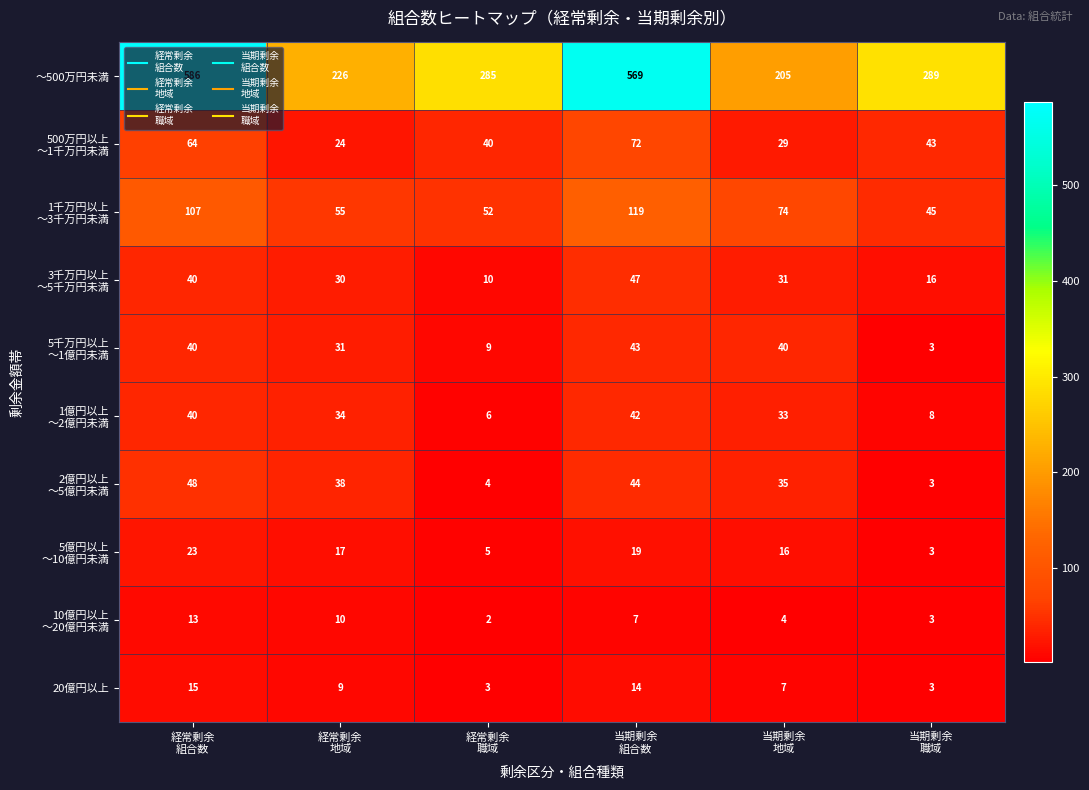

Which series has the largest total across all categories?

～500万円未満